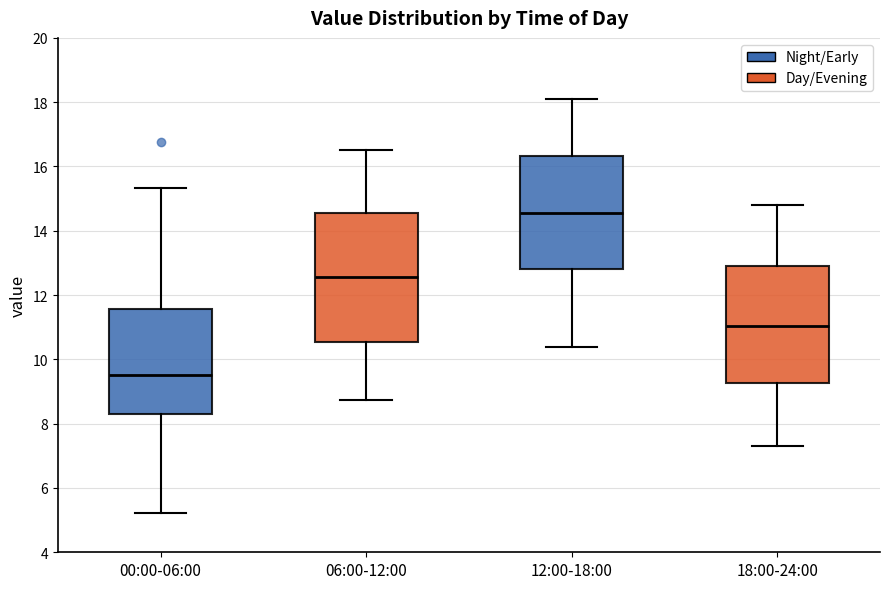

Comparing the boxes themselves (not the whiskers), which one is the tallest?

06:00-12:00